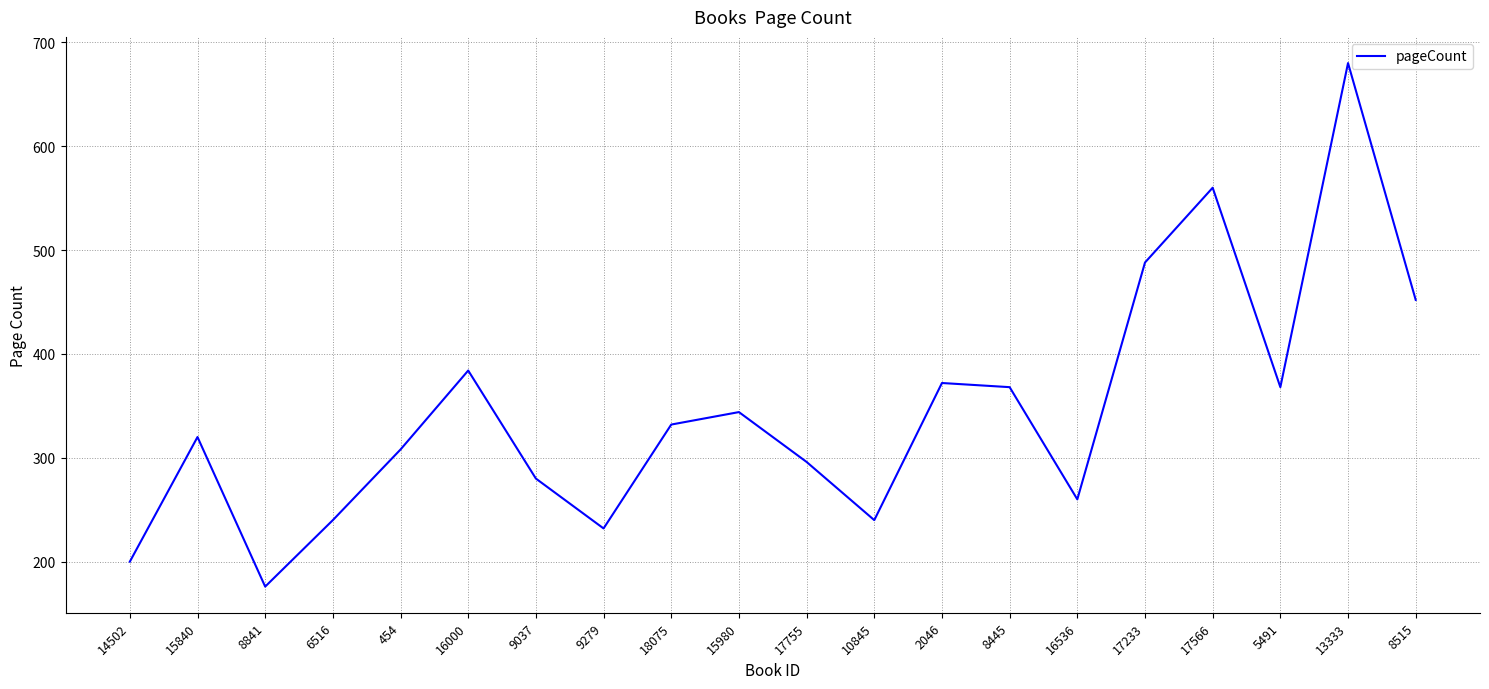

Between 6516 and 8841, which is larger?

6516